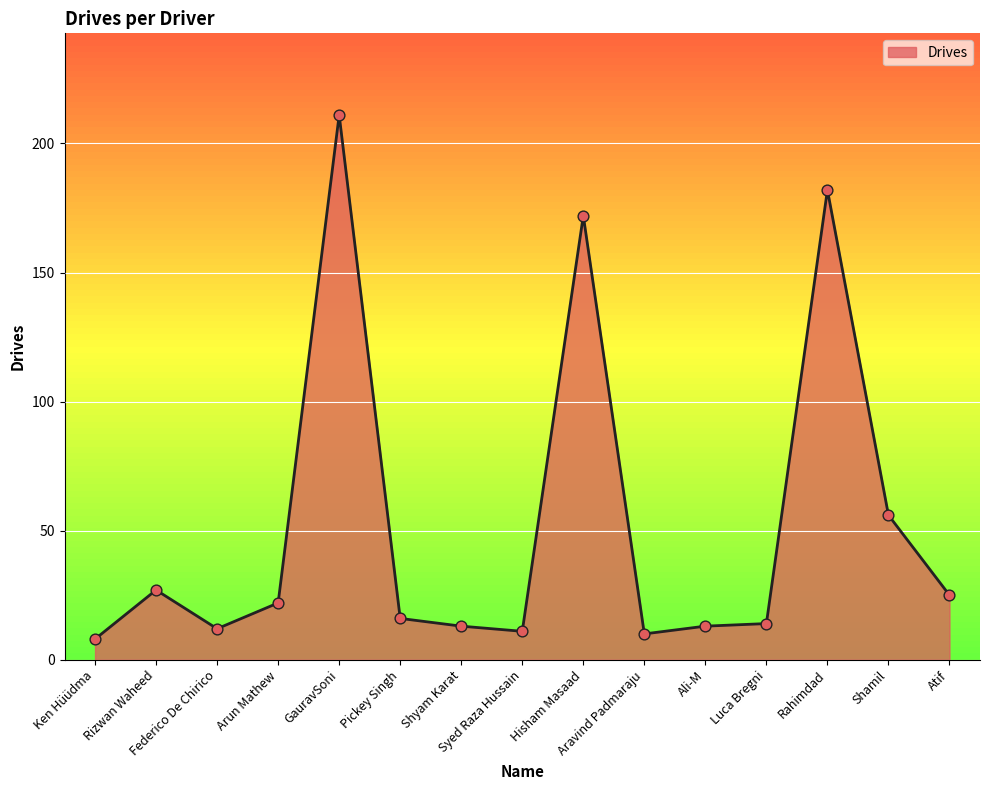

What is the change in value from Shyam Karat to Atif?

+12